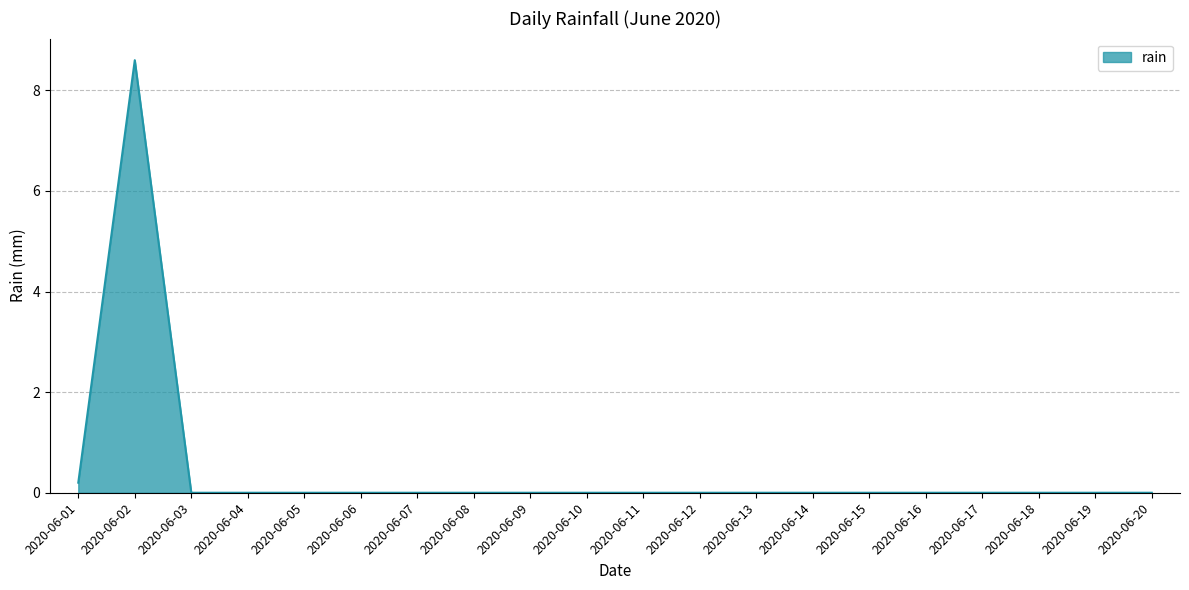

The chart shows a value of 0.0 at 2020-06-08. True or false?

True